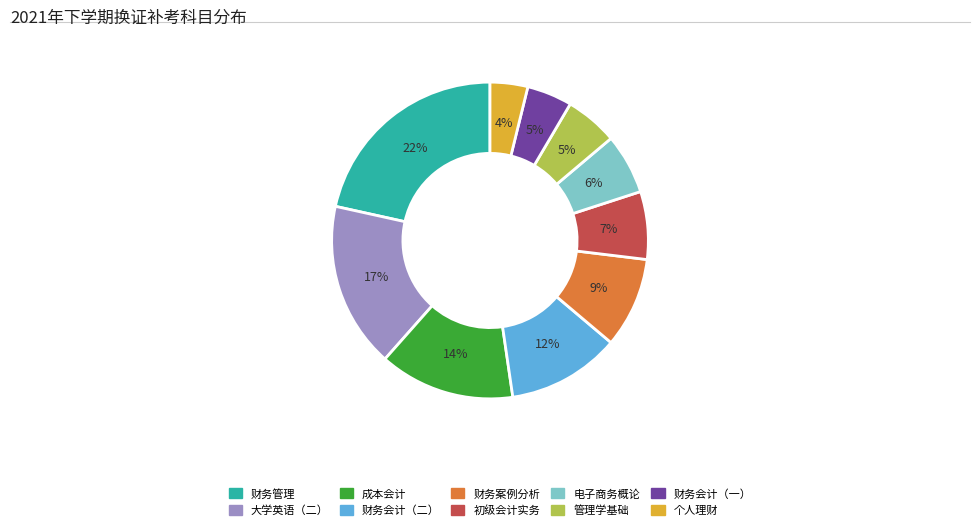

Approximately how many times larger is the value at 财务管理 compared to 初级会计实务?

3.1